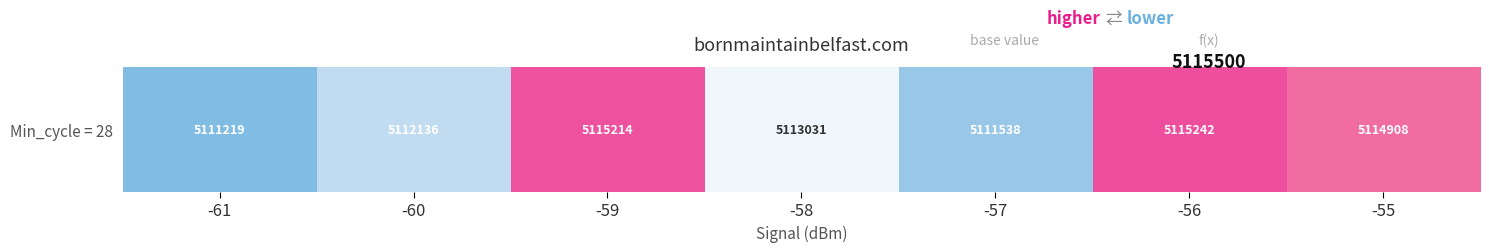

Reading left to right, what are all the values shown in this chart?

-61=-2107.6	-60=-1191.4	-59=1887.3	-58=-296.0	-57=-1788.7	-56=1915.1	-55=1581.1